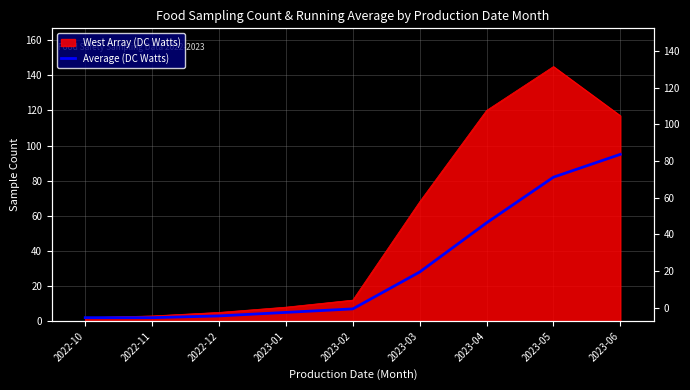

Which has a higher value, 2023-05 or 2022-11?

2023-05